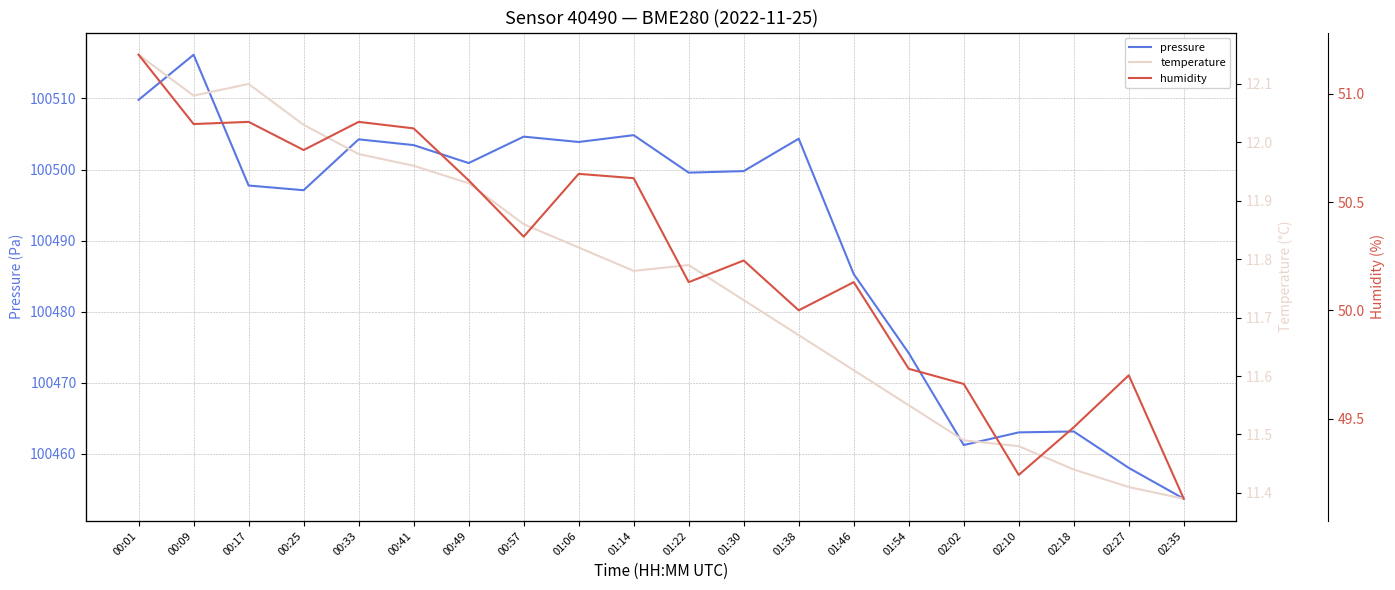

At 01:14, list the series in order from largest to smallest.

pressure, humidity, temperature